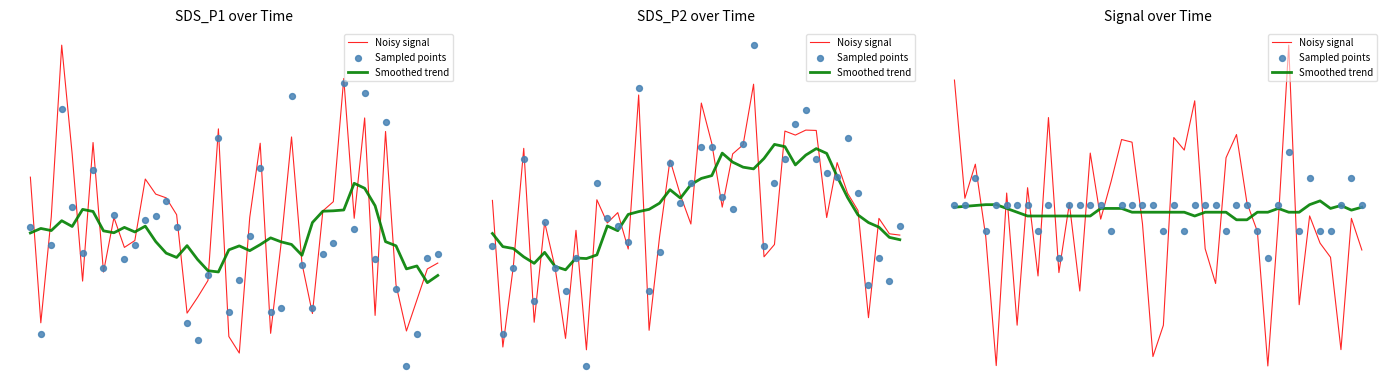

At how many categories does at least one series exceed 4?

4